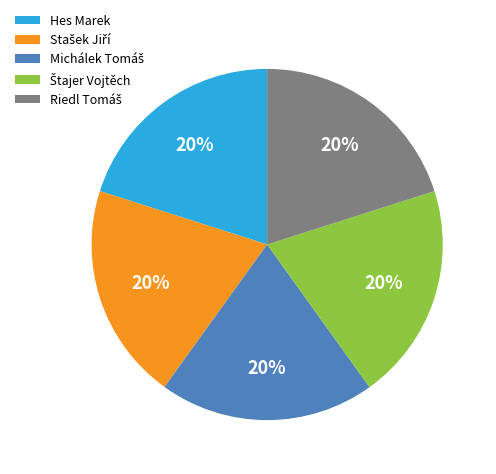

How many segments does this pie chart have?

5